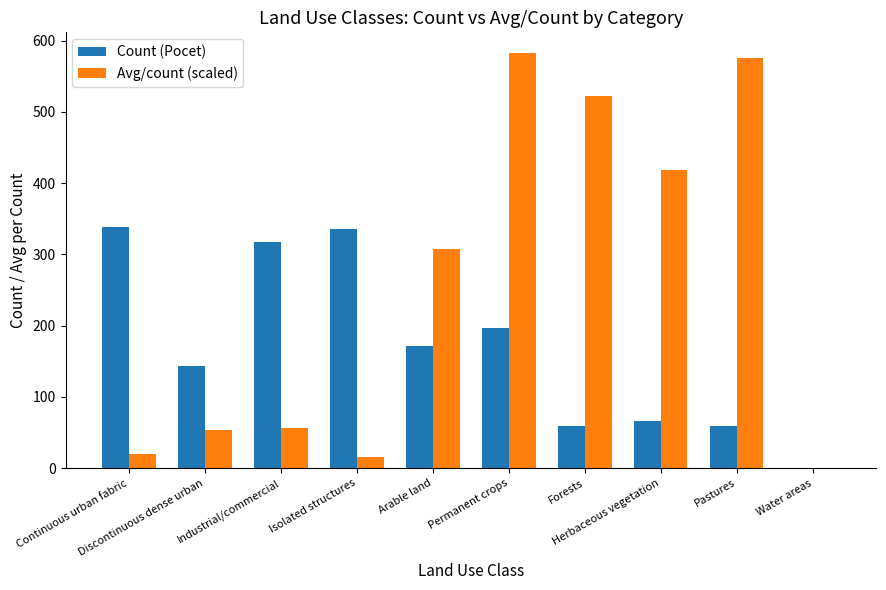

Which series has the largest total across all categories?

Avg/count (scaled)